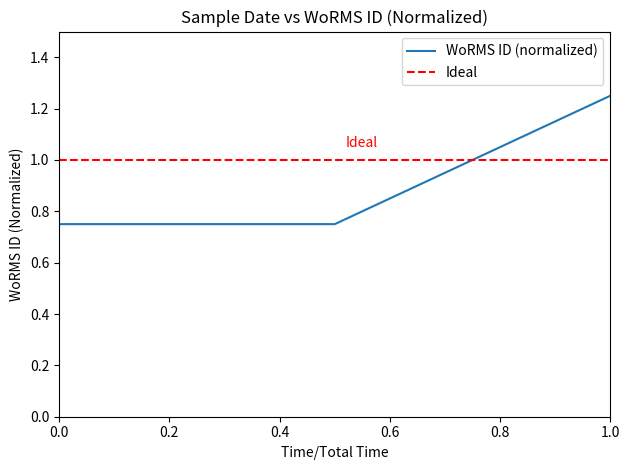

What is the difference between the maximum and second lowest values?

0.5